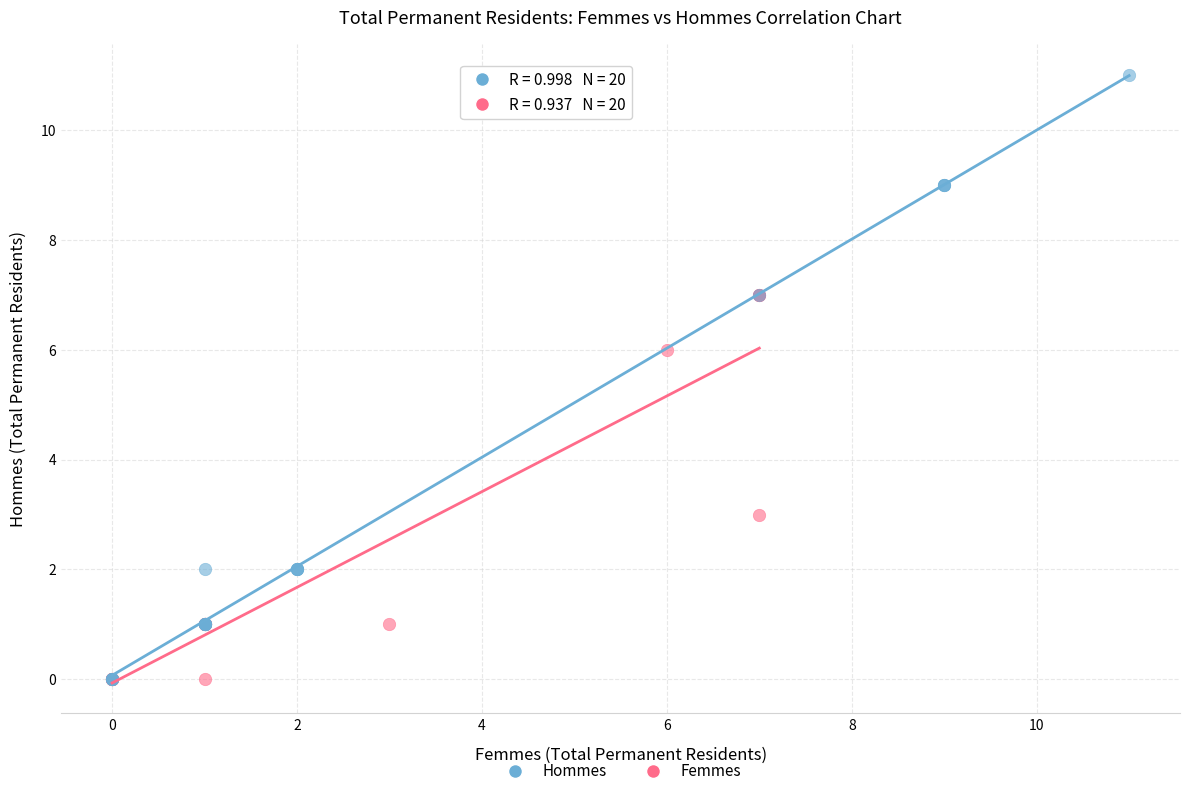

Which series has the largest Y range (max minus min)?

Hommes